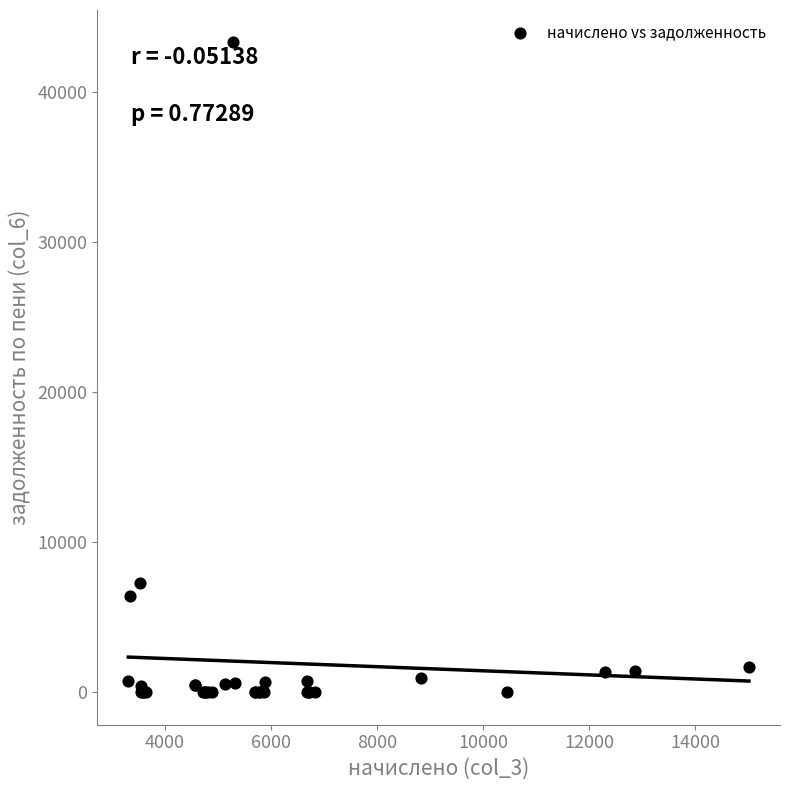

What Y value in the scatter plot is closest to 21649?

7258.2